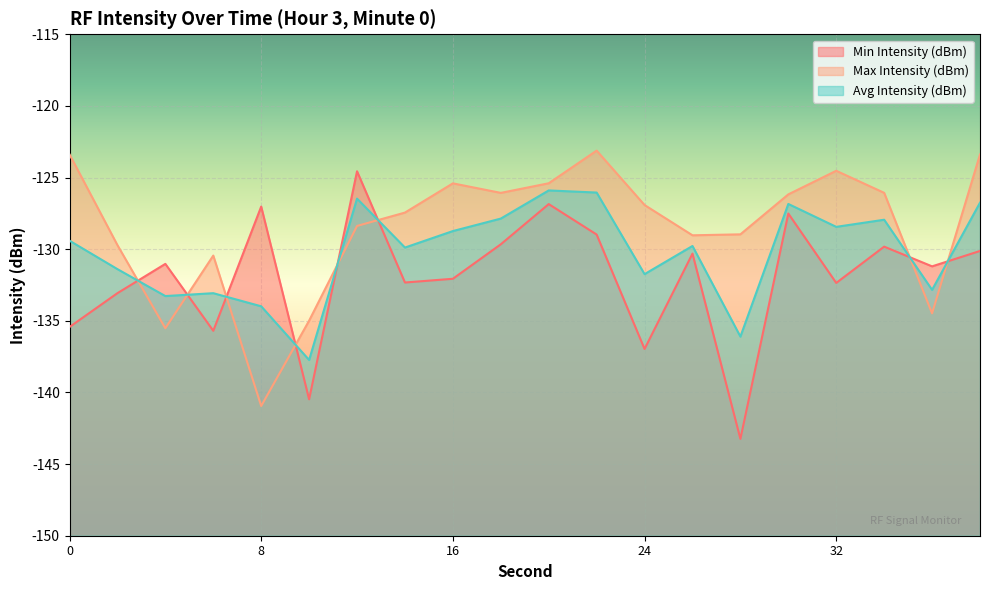

Count the number of data series in this chart.

3